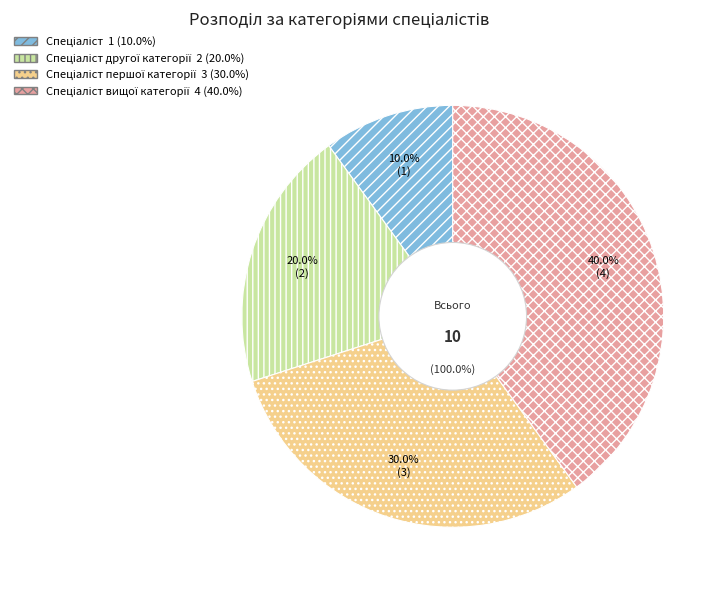

Between Спеціаліст другої категорії and Спеціаліст, which is larger?

Спеціаліст другої категорії